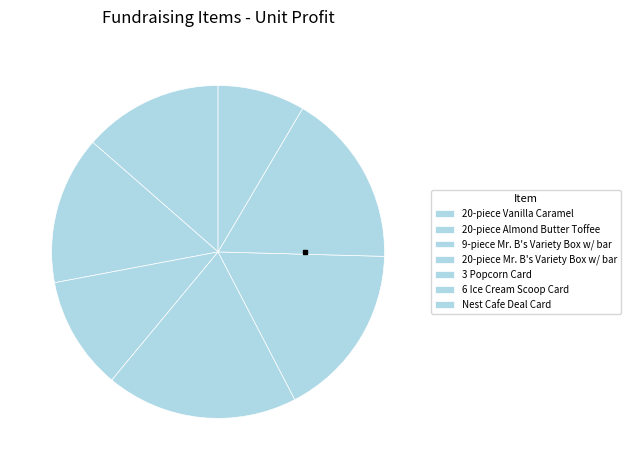

Is 20-piece Vanilla Caramel the majority of the pie?

No